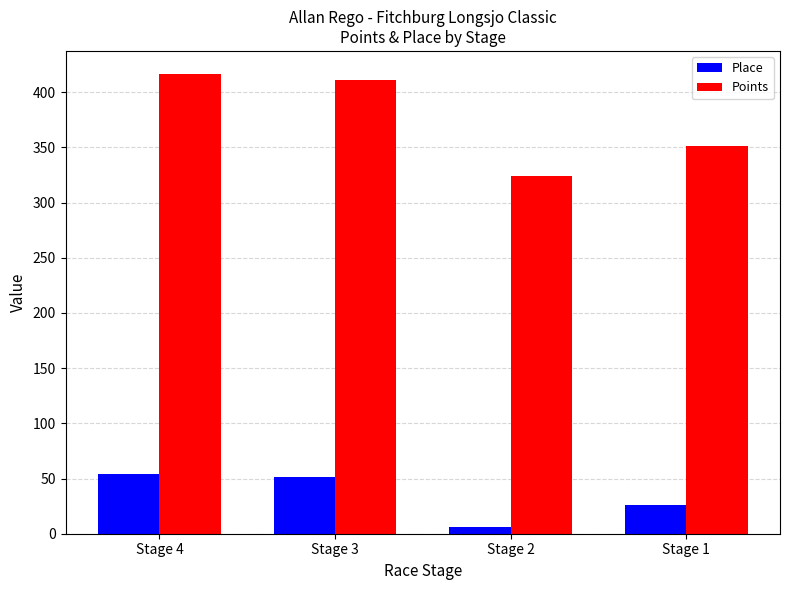

Reading left to right, what are all the values shown in this chart?

Place: 54.0	51.0	6.0	26.0
Points: 416.5	410.9	323.9	351.0